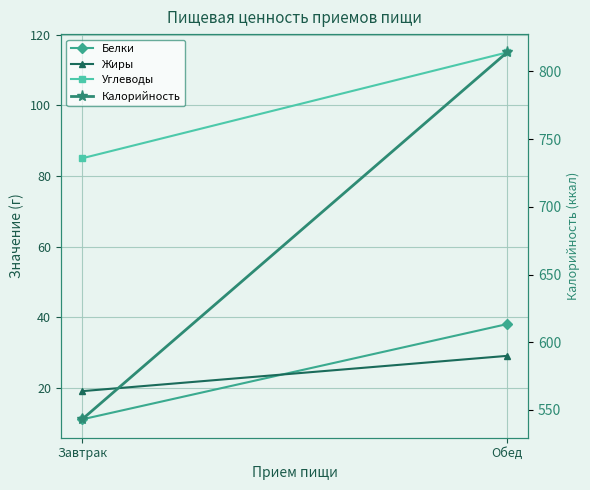

Which label corresponds to the smallest value in the chart?

Завтрак